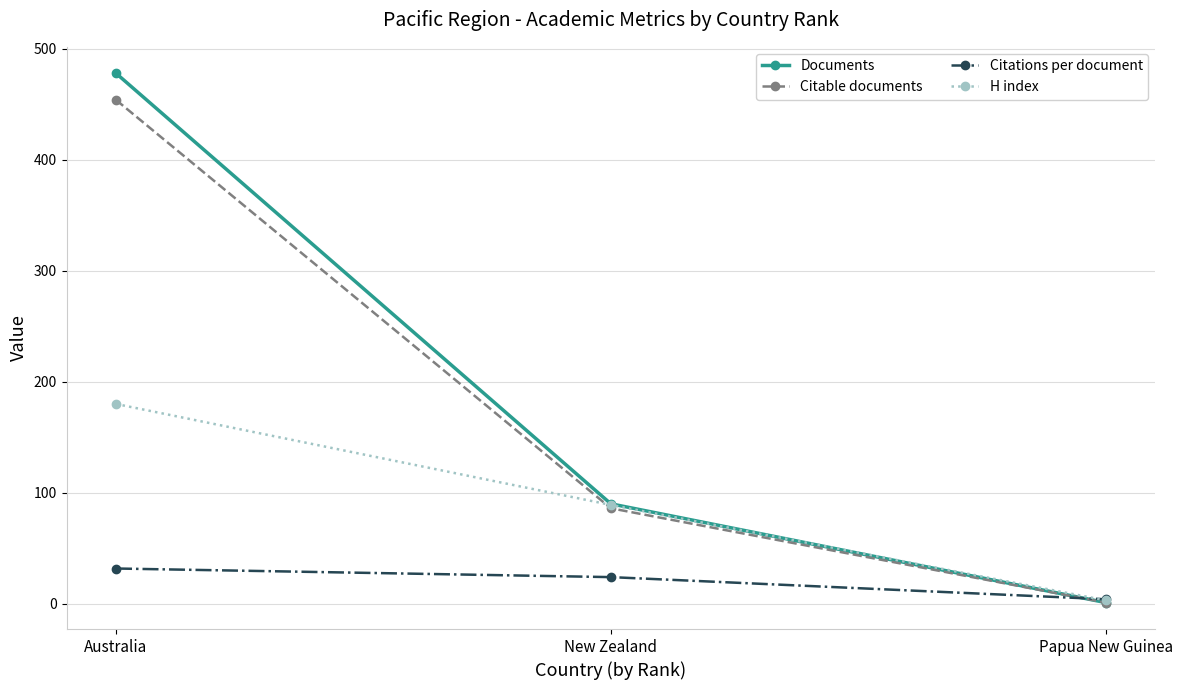

What is the sum of the Documents values at New Zealand and Papua New Guinea?

91.0